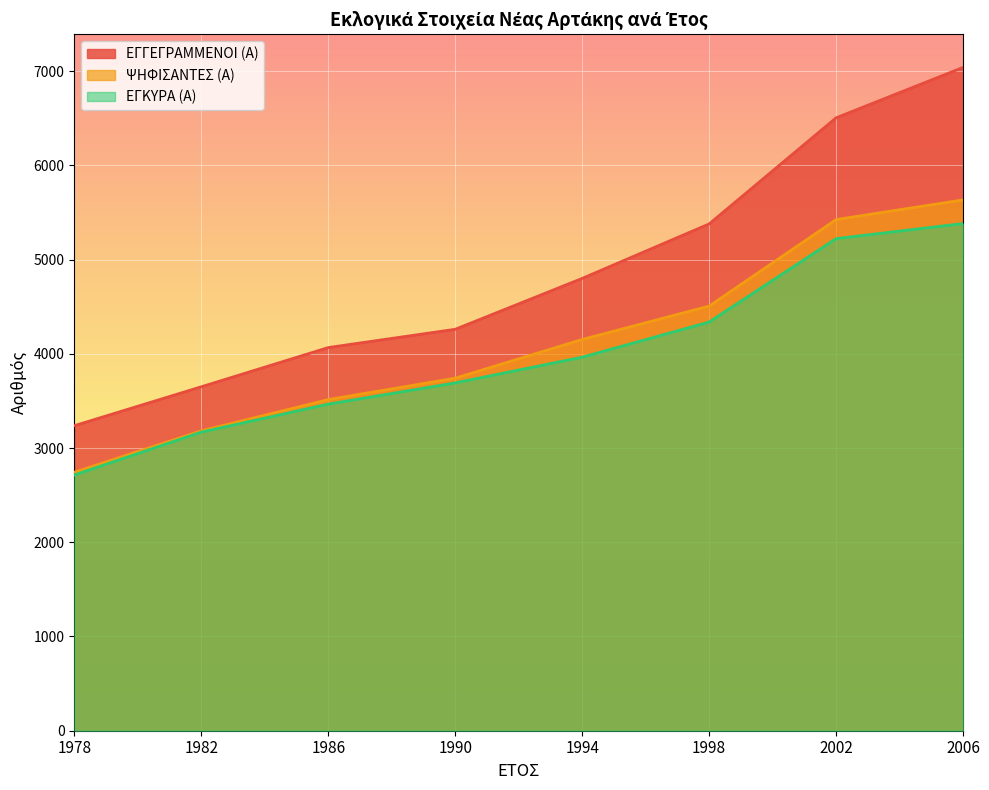

Is the value of ΕΓΓΕΓΡΑΜΜΕΝΟΙ (Α) at 1998 greater than the value of ΕΓΚΥΡΑ (Α) at 2006?

No